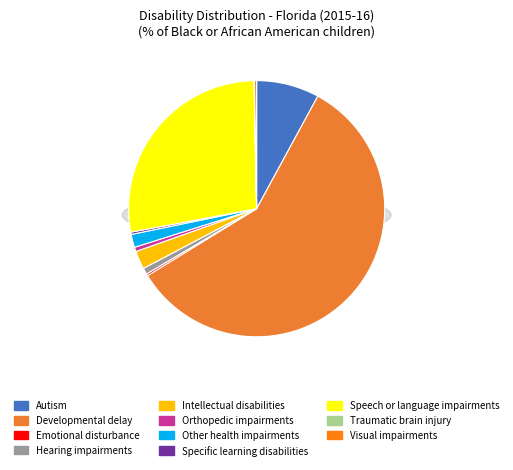

Does any single category account for the majority?

Yes